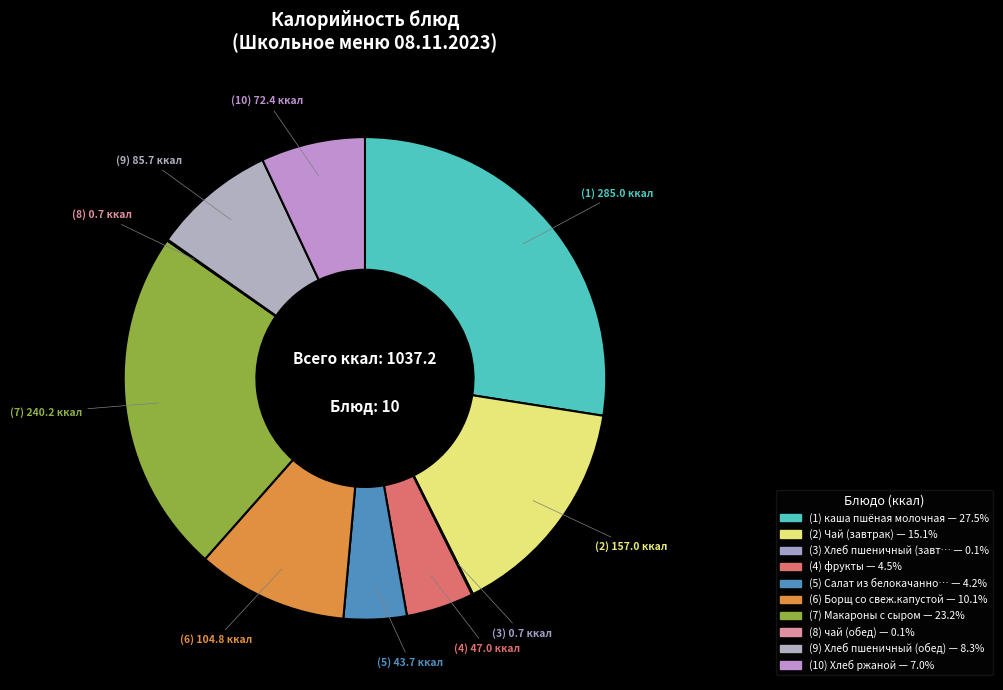

Which category has the smallest portion of the pie?

Хлеб пшеничный (завтрак)